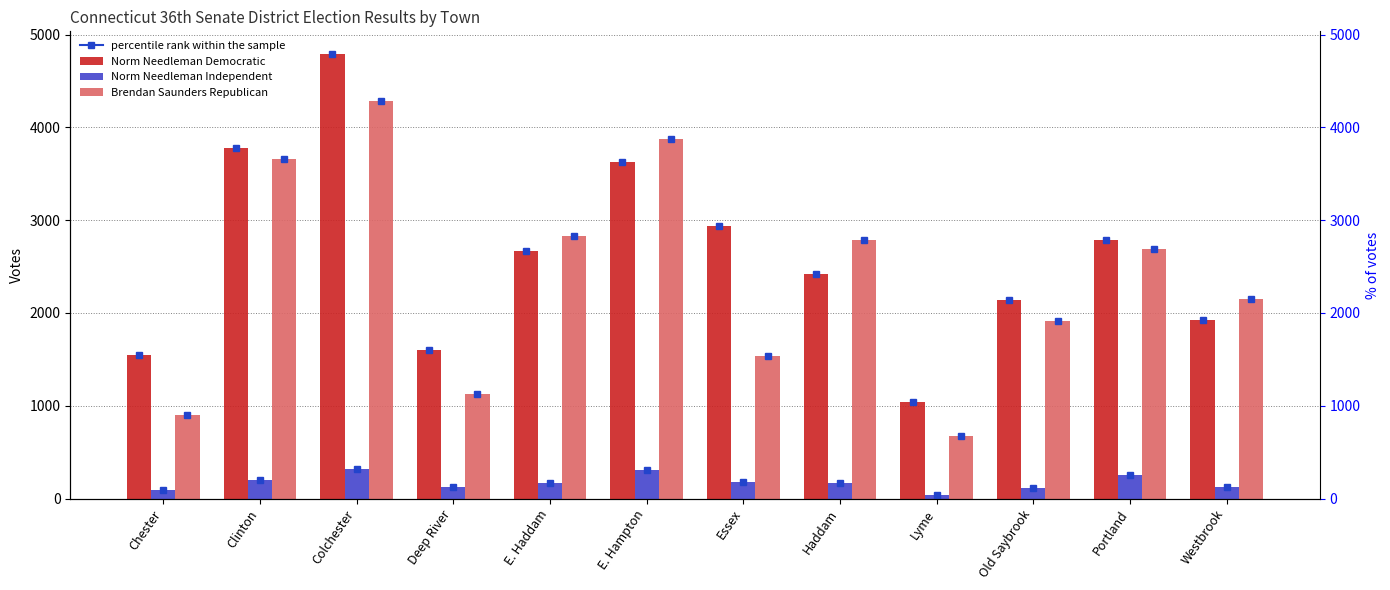

What is the value of the Norm Needleman Independent bar at the 11th from the left?

257